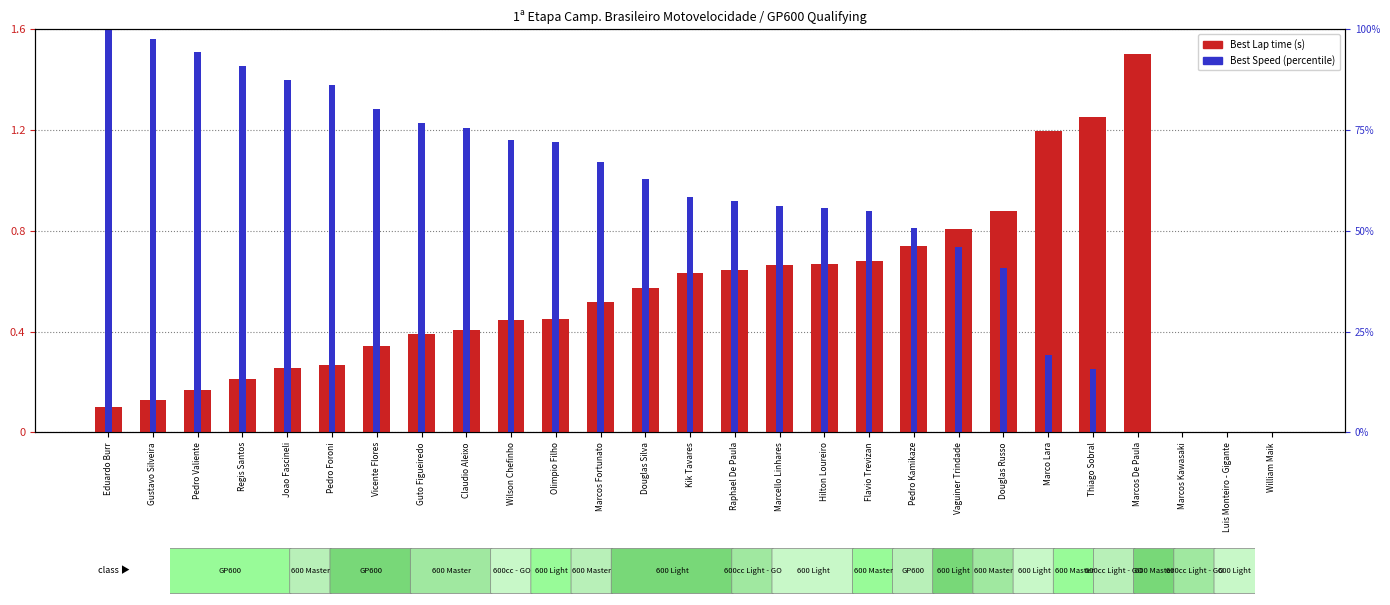

What is the change in value from Douglas Silva to Hilton Loureiro?

+0.1